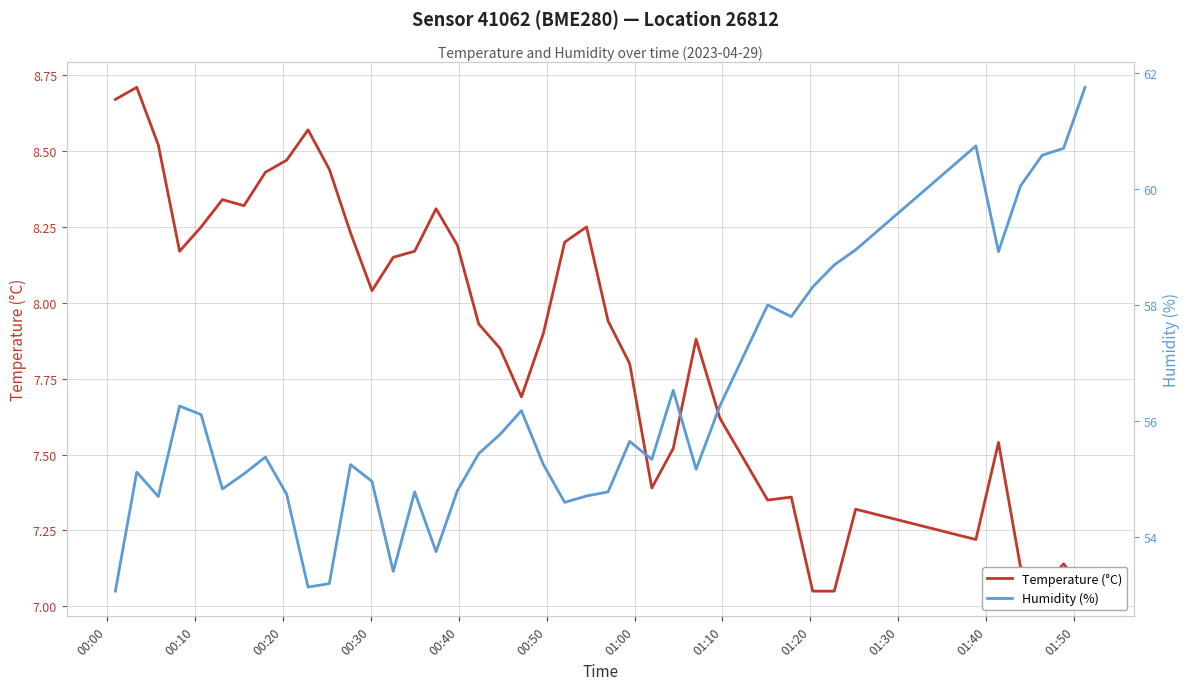

Does the chart display data point markers on the line(s)?

No